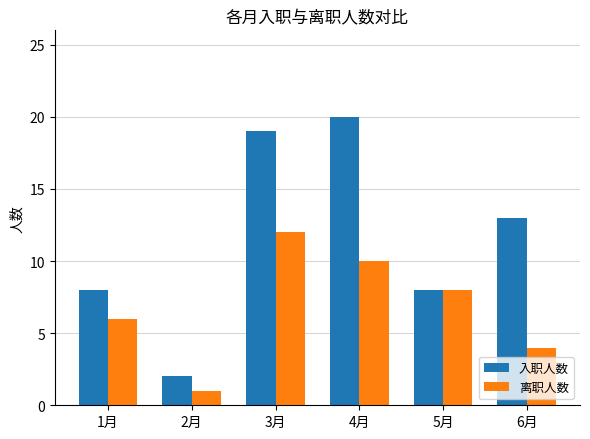

How many values in the 入职人数 series are below 13?

3